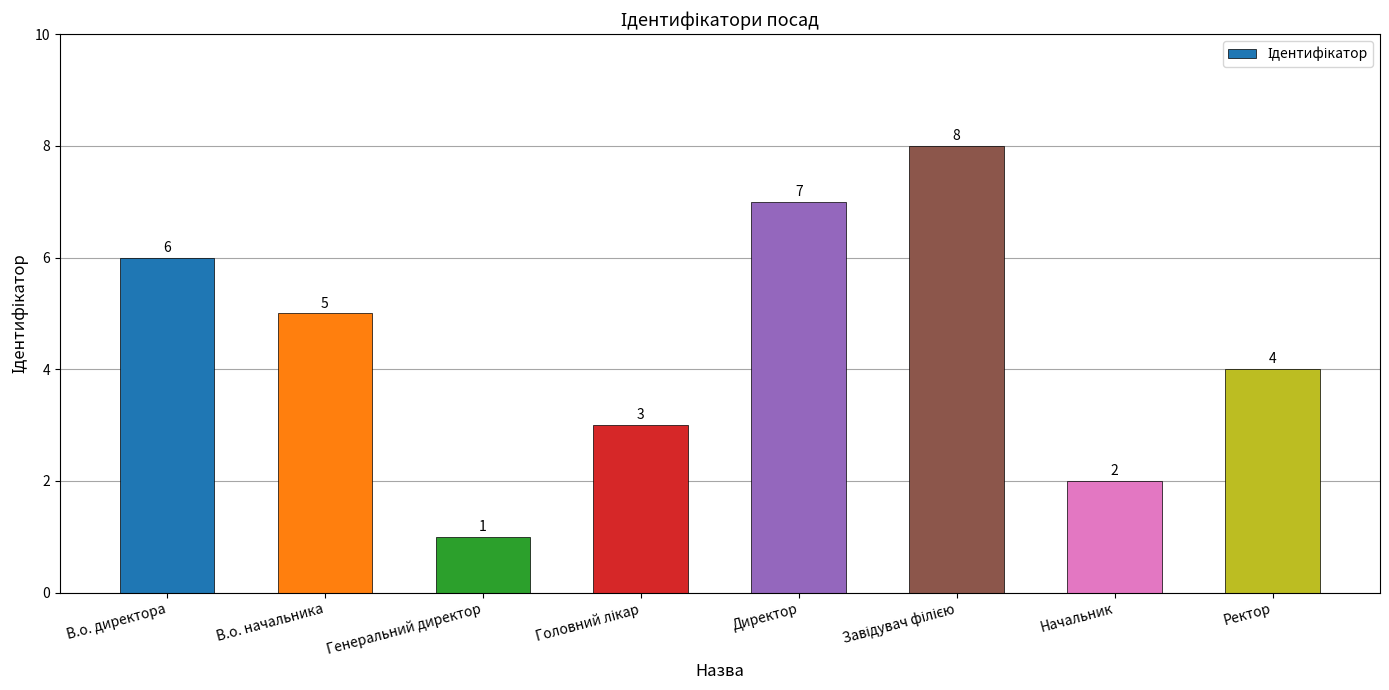

What is the maximum value shown in the chart?

8